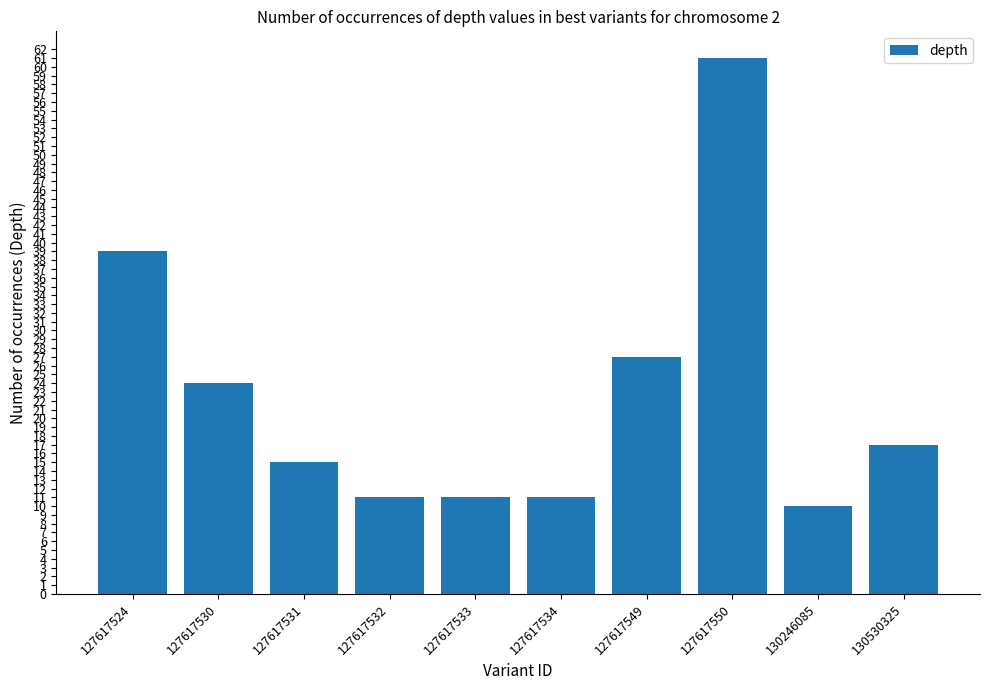

Is it true that the value at 127617533 is 11?

True